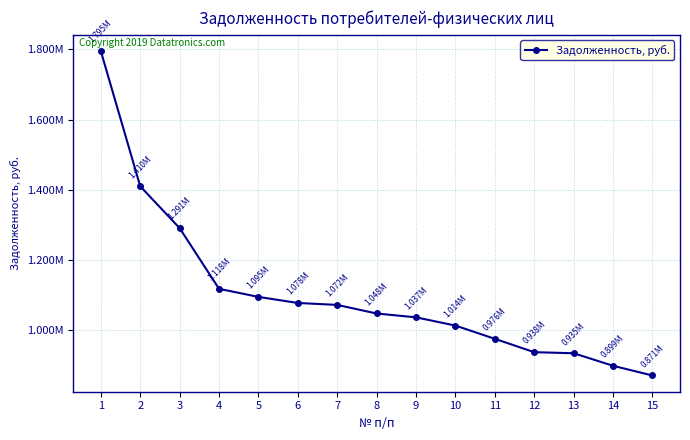

Does the chart have visible grid lines?

Yes